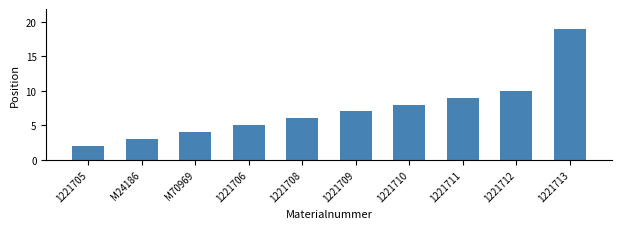

Approximately how many times larger is the value at 1221709 compared to 1221705?

3.5